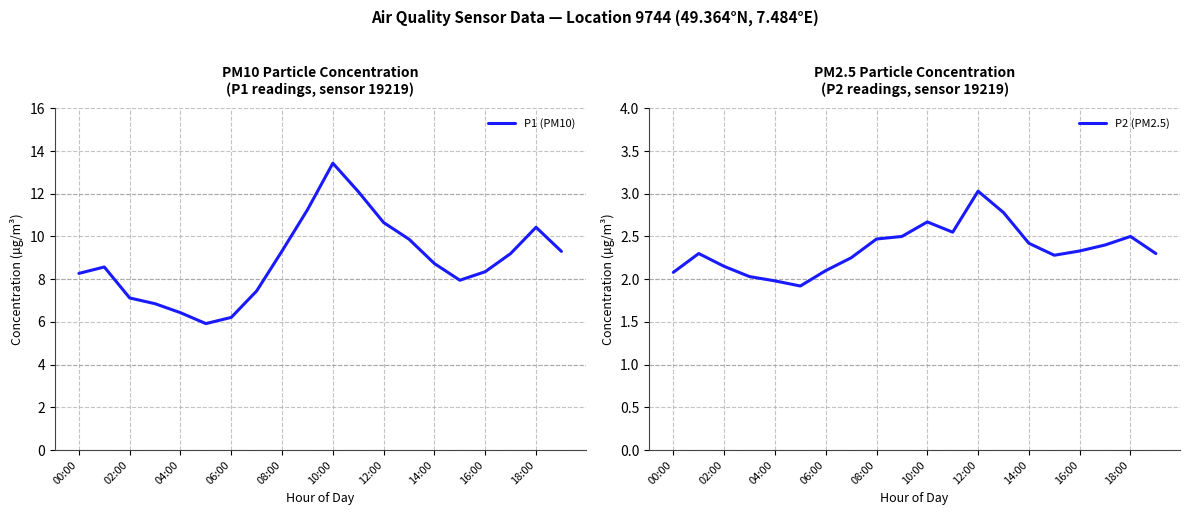

True or false: P1 (PM10) has a value of 13.4 at 10:00.

True